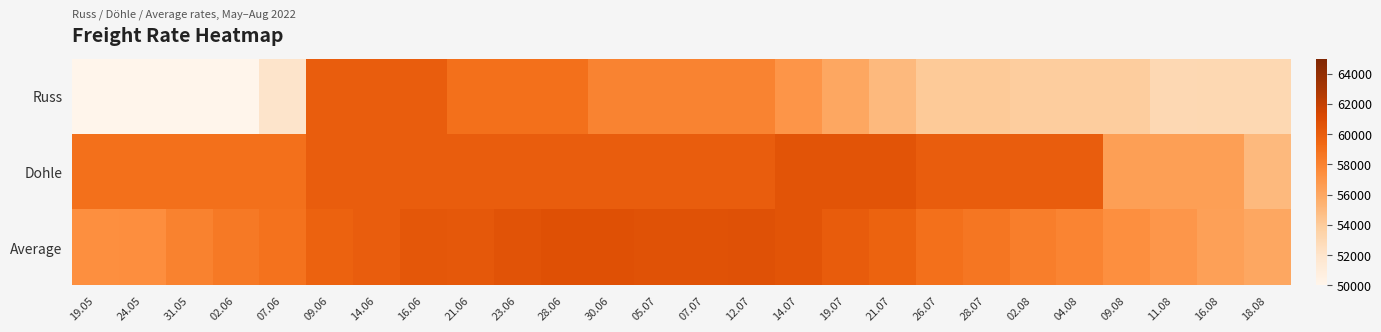

Reading left to right, extract all data points from this chart.

Russ: 19.05=50000	24.05=50000	31.05=50000	02.06=50000	07.06=52000	09.06=60000	14.06=60000	16.06=60000	21.06=59000	23.06=59000	28.06=59000	30.06=58000	05.07=58000	07.07=58000	12.07=58000	14.07=57000	19.07=56000	21.07=55000	26.07=54100	28.07=54100	02.08=53900	04.08=53900	09.08=53900	11.08=53000	16.08=53100	18.08=53100
Dohle: 19.05=59000	24.05=59000	31.05=59000	02.06=59000	07.06=59000	09.06=60000	14.06=60000	16.06=60000	21.06=60000	23.06=60000	28.06=60000	30.06=60000	05.07=60000	07.07=60000	12.07=60000	14.07=60500	19.07=60500	21.07=60500	26.07=60000	28.07=60000	02.08=60000	04.08=60000	09.08=56500	11.08=56500	16.08=56500	18.08=55000
Average: 19.05=57364	24.05=57391	31.05=58073	02.06=58510	07.06=58886	09.06=59750	14.06=60005	16.06=60350	21.06=60295	23.06=60595	28.06=60732	30.06=60755	05.07=60650	07.07=60650	12.07=60700	14.07=60518	19.07=60073	21.07=59673	26.07=59009	28.07=58655	02.08=58232	04.08=57941	09.08=57327	11.08=56932	16.08=56405	18.08=55995